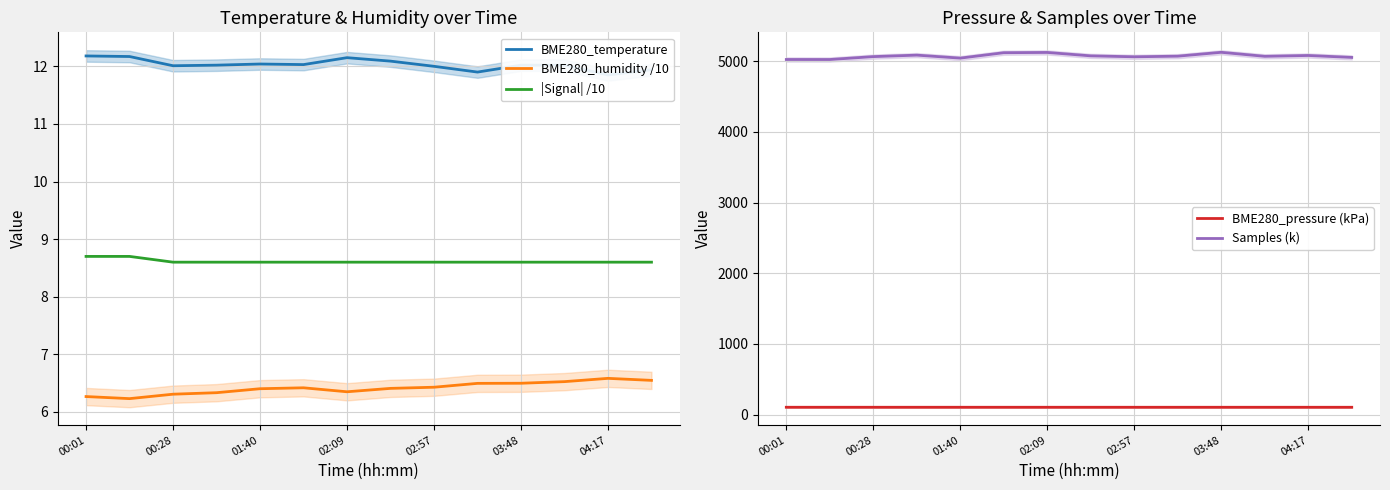

Is it true that BME280_temperature equals 12.1 at 7?

True